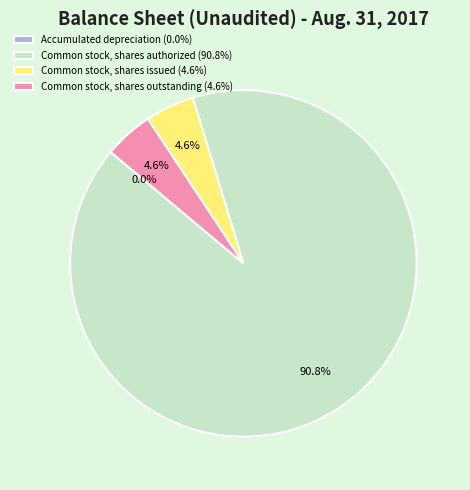

Is it true that Common stock, shares issued is 5% of the pie?

True